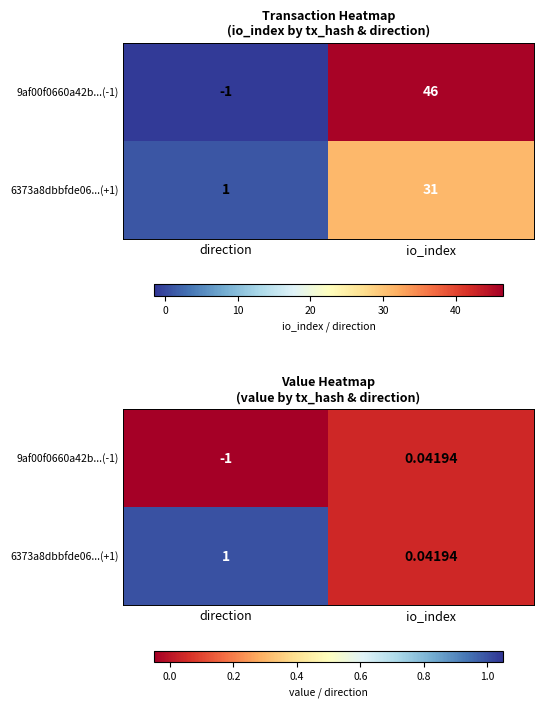

At which category is the sum across all series the highest?

io_index